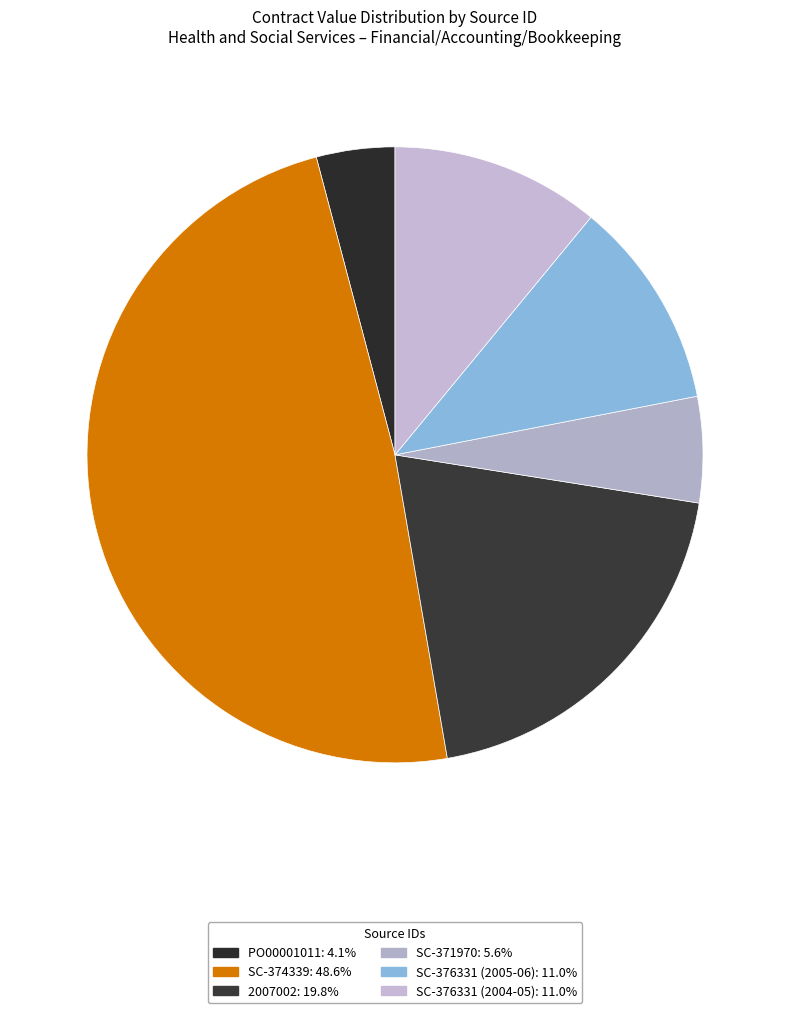

How many slices are in this pie chart?

6